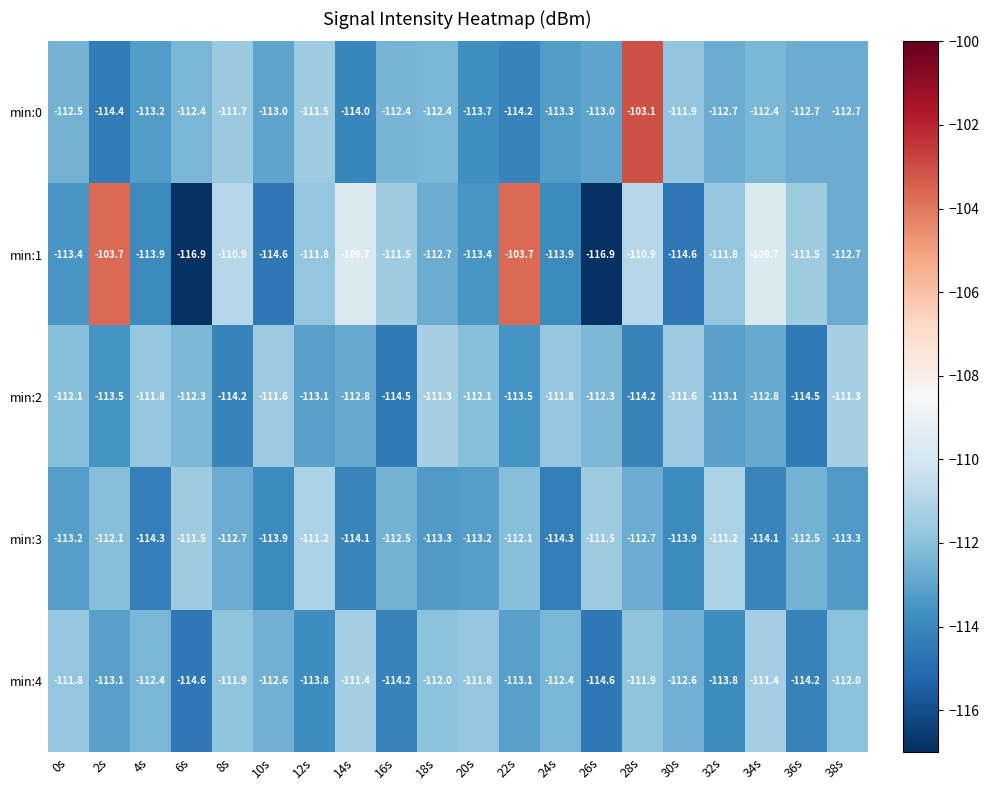

List the series in order of their peak value, lowest first.

min:4, min:2, min:3, min:1, min:0